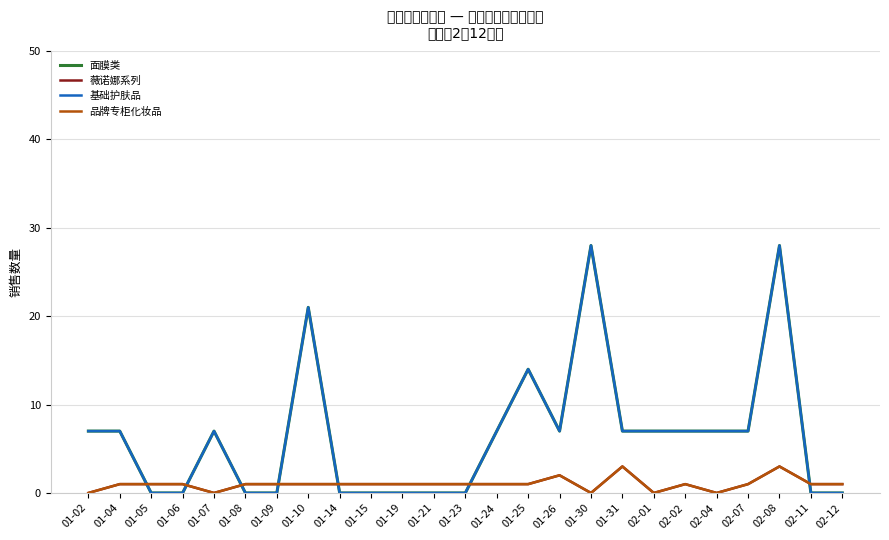

At how many categories does at least one series exceed 16?

3